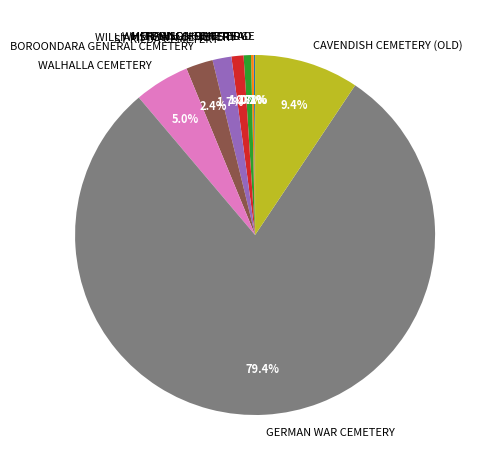

True or false: CAVENDISH CEMETERY (OLD) accounts for 9% of the total.

True